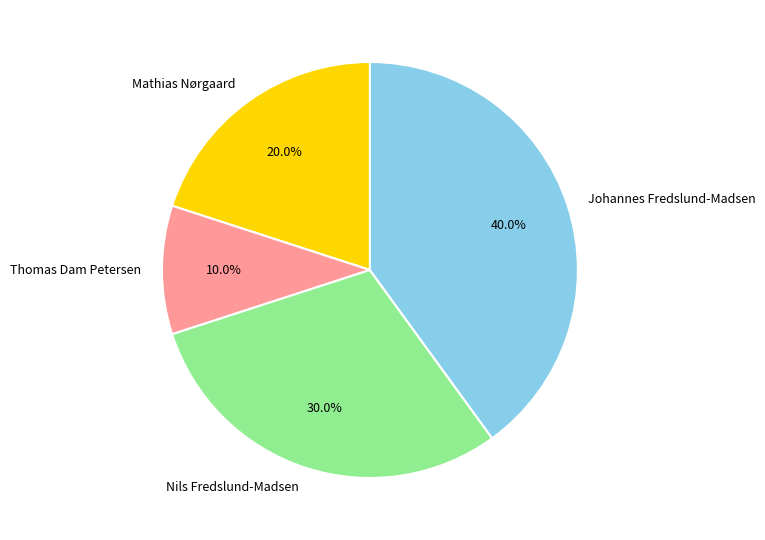

True or false: Mathias Nørgaard accounts for 32% of the total.

False